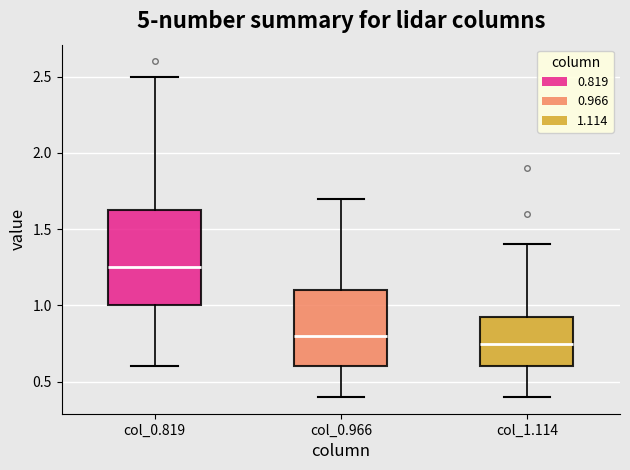

Which box's median line is the highest?

col_0.819